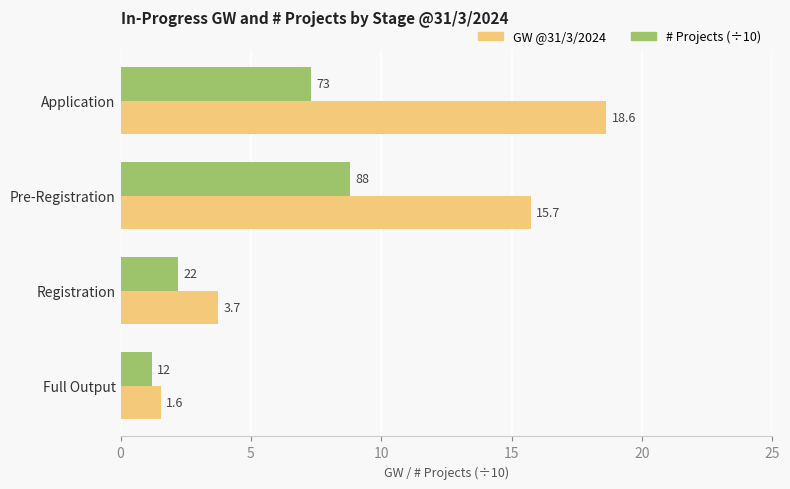

List the series in order of their overall mean, lowest first.

# Projects (÷10), GW @31/3/2024